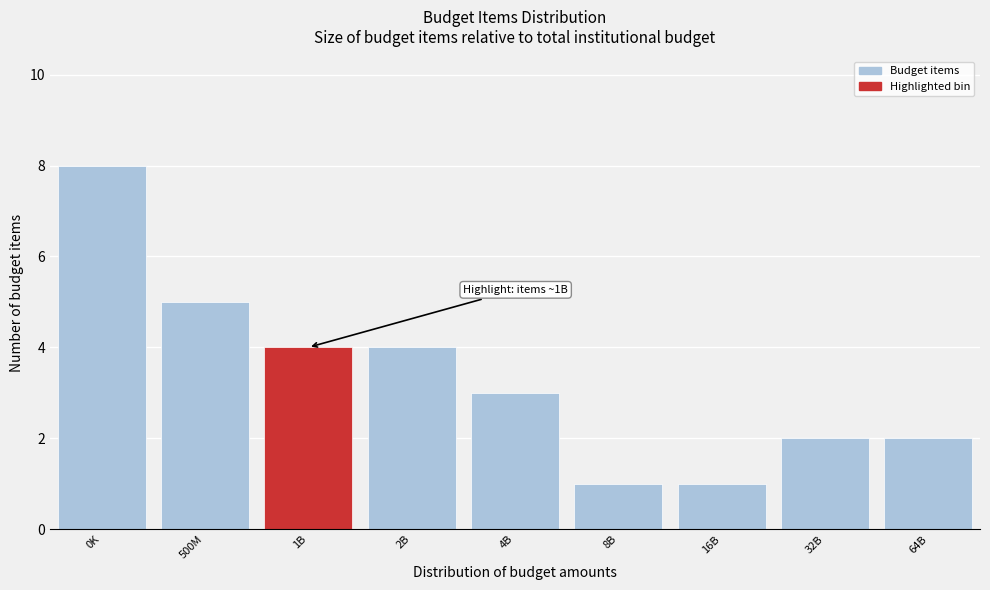

Reading left to right, extract all data points from this chart.

8	5	4	4	3	1	1	2	2